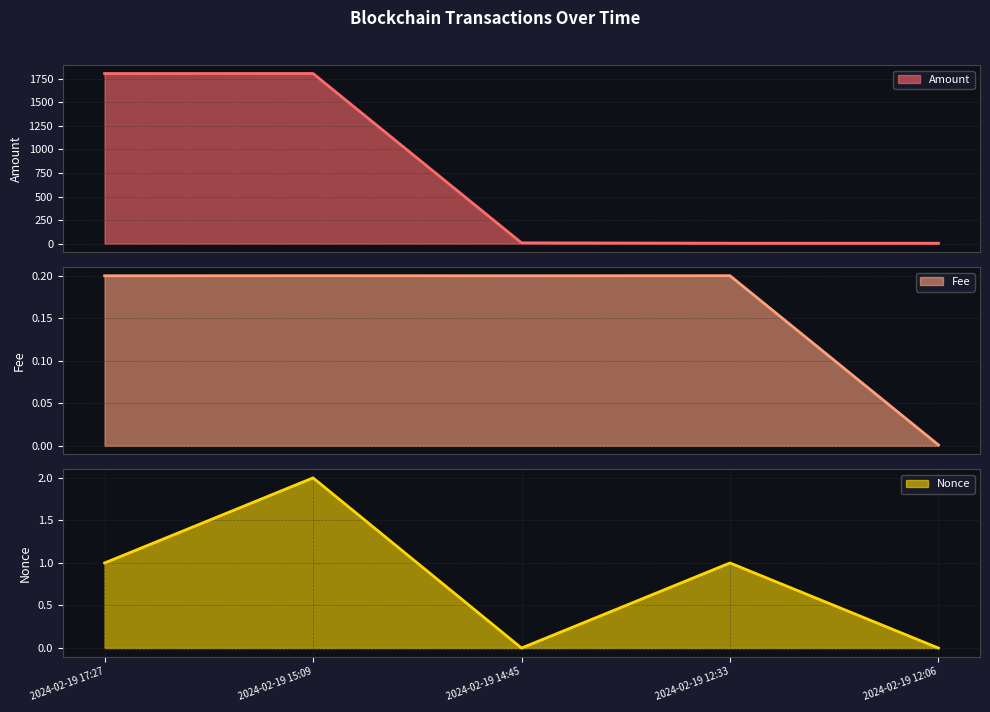

How many interior local peaks does the Nonce series have?

2